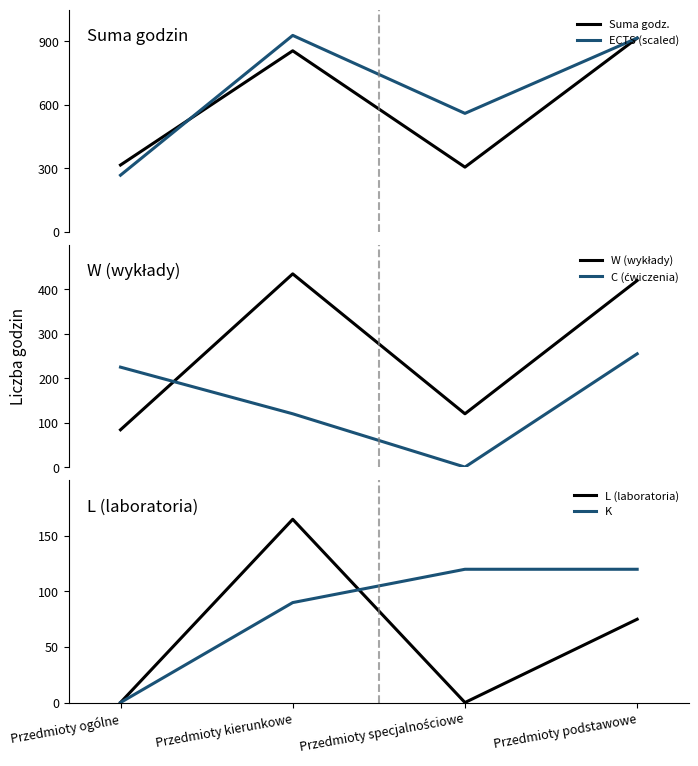

What are all the series names shown in the legend?

Suma godz., ECTS (scaled), W (wykłady), C (ćwiczenia), L (laboratoria), K